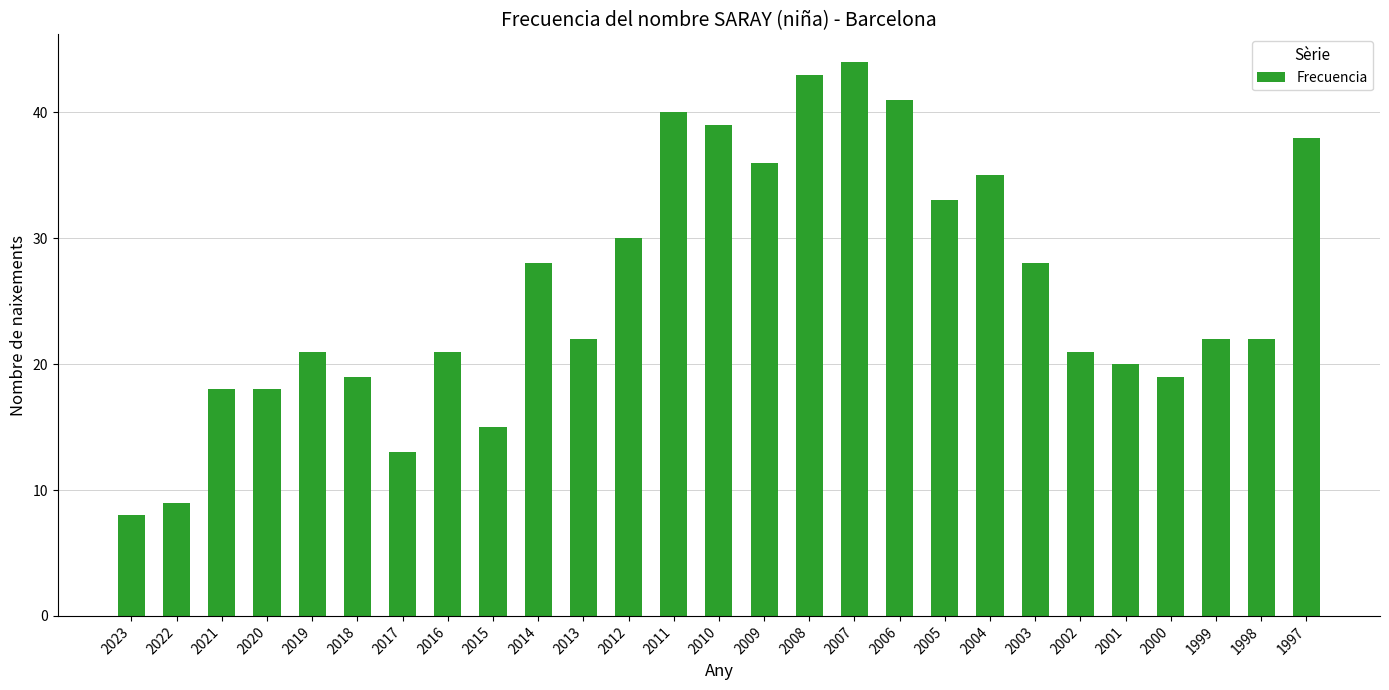

True or false: the data shows 28 at 2014.

True